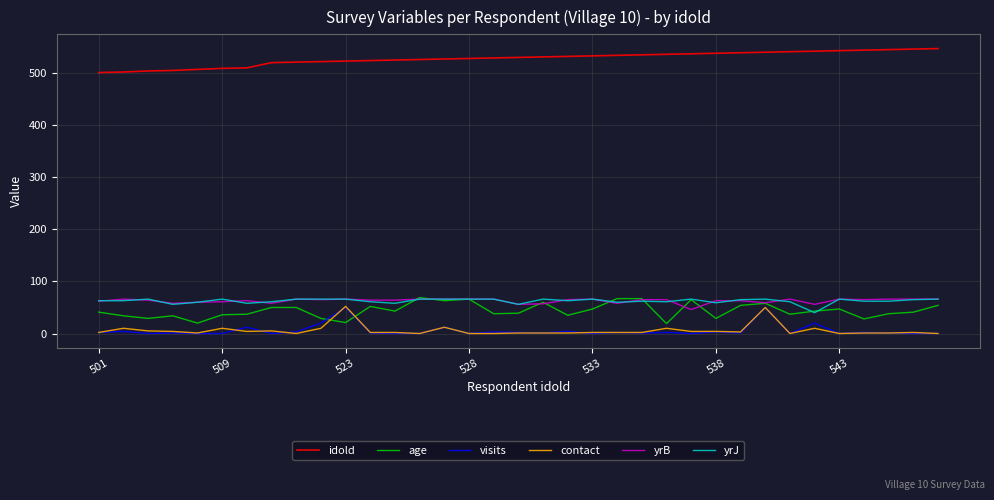

True or false: visits and idold cross at least once.

False